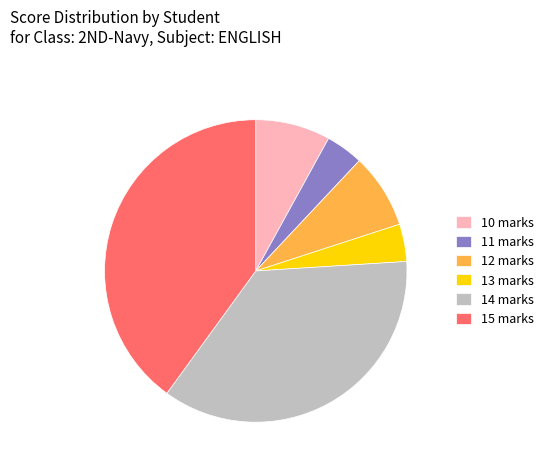

How many slices are in this pie chart?

6